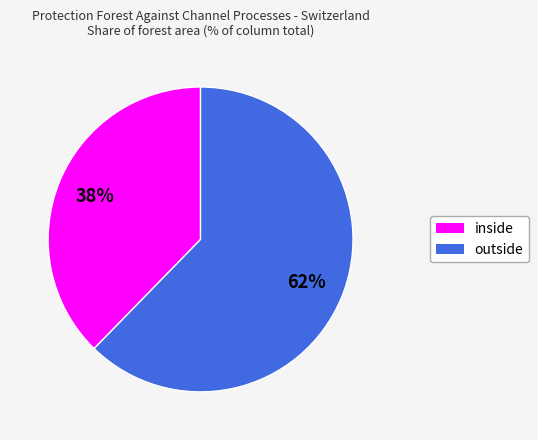

Is it true that outside is 62% of the pie?

True